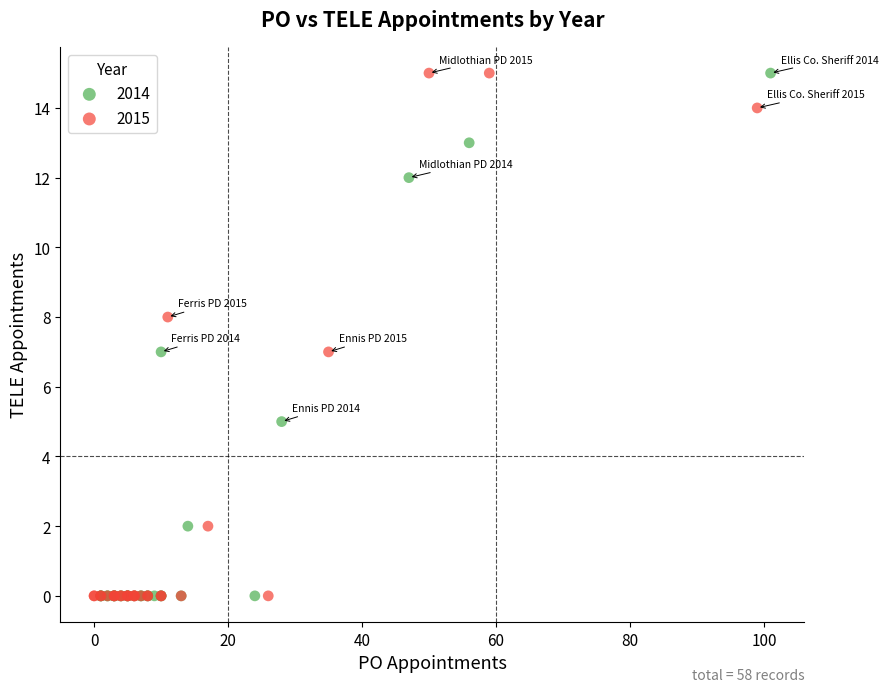

What are all the series names shown in the legend?

2014, 2015